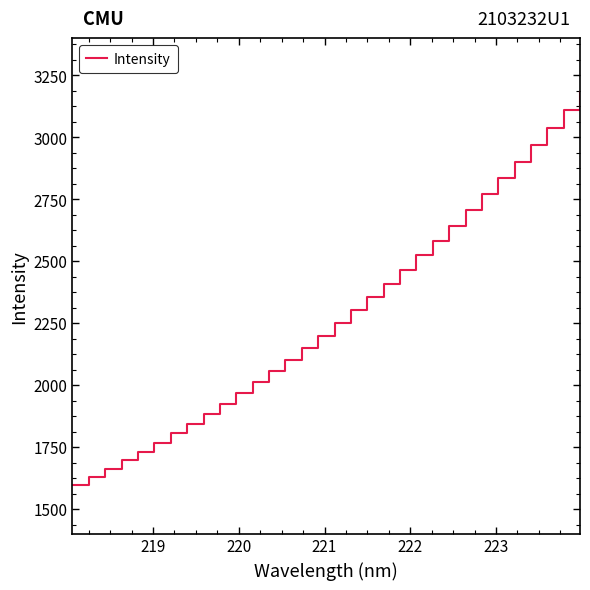

What is the difference between the maximum and minimum values?

1584.5